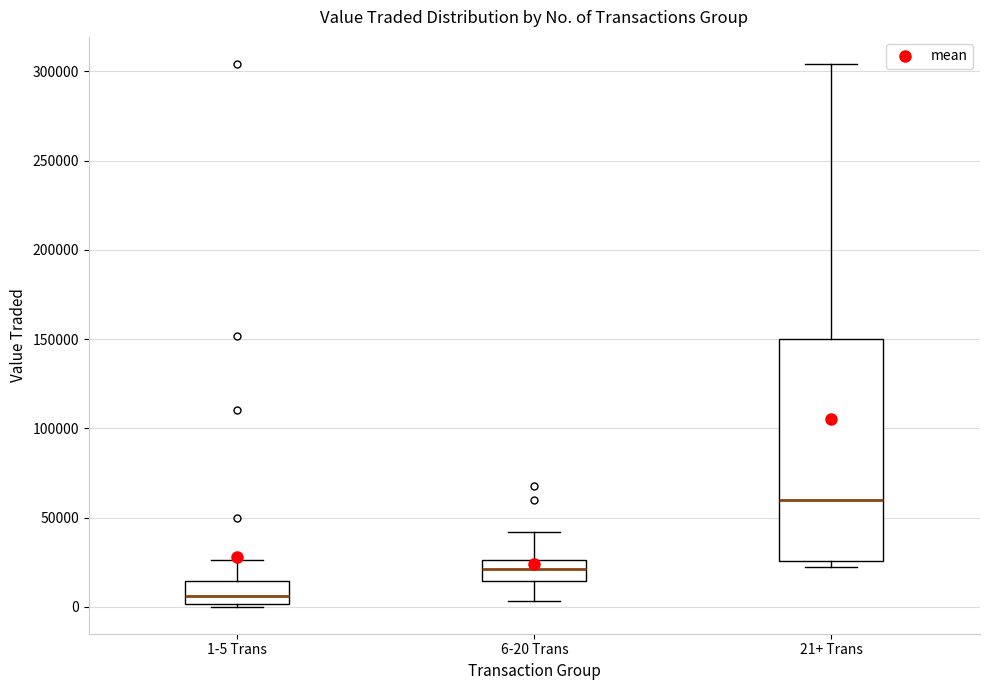

Reading left to right, read every box against the y-axis: the position of its median line, the range the box covers, and the ends of its whiskers. The values are not printed on the chart, so give them approximately, as read against the axis.

1-5 Trans: median 5000, box 0 to 15000, whiskers 0 to 25000
6-20 Trans: median 20000, box 15000 to 25000, whiskers 5000 to 40000
21+ Trans: median 60000, box 25000 to 150000, whiskers 20000 to 305000